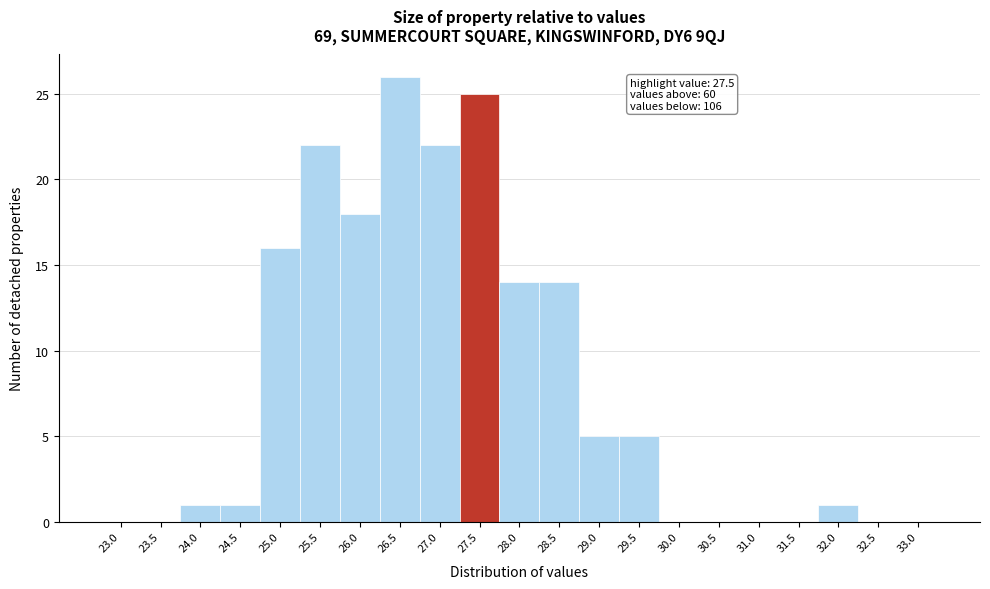

Reading left to right, extract all data points from this chart.

23.0=0	23.5=0	24.0=1	24.5=1	25.0=16	25.5=22	26.0=18	26.5=26	27.0=22	27.5=25	28.0=14	28.5=14	29.0=5	29.5=5	30.0=0	30.5=0	31.0=0	31.5=0	32.0=1	32.5=0	33.0=0